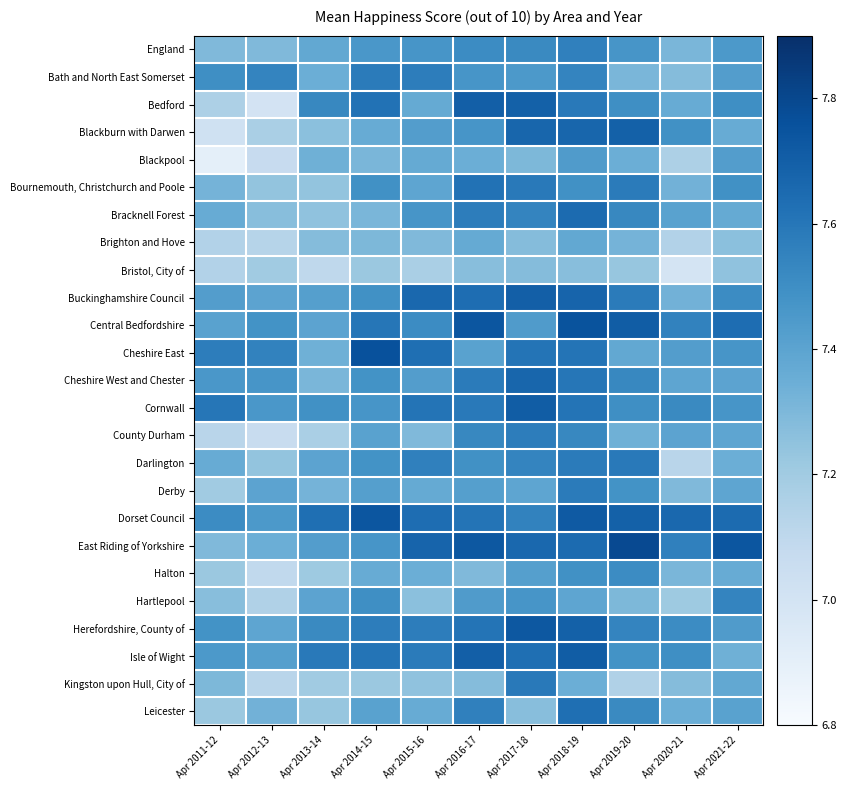

Which label corresponds to the largest value in the chart?

Apr 2019-20